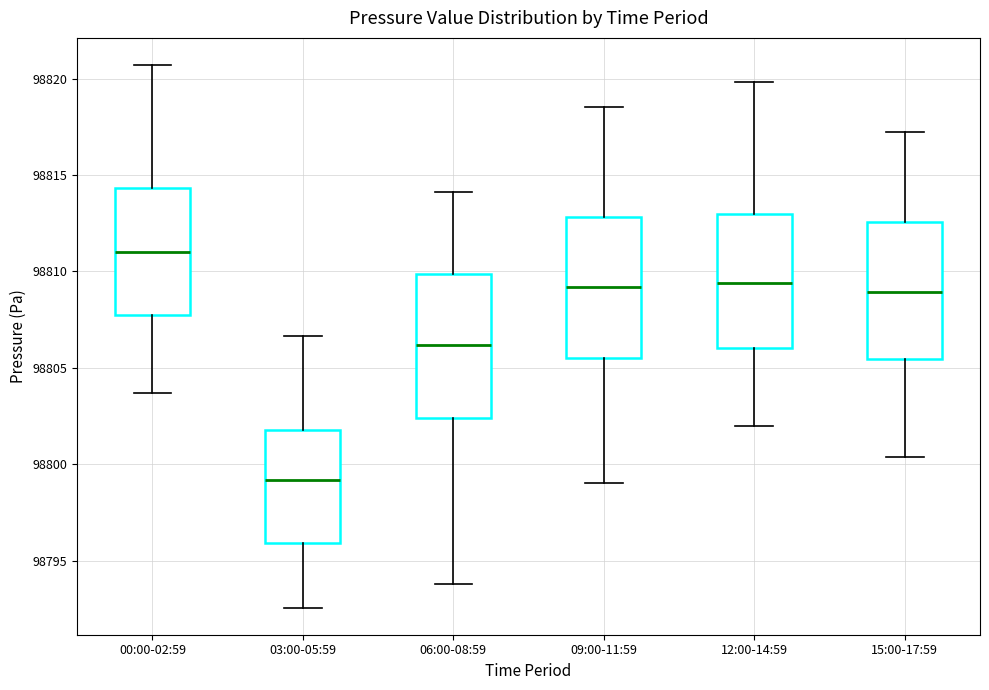

Where does the upper whisker of the box for 00:00-02:59 end on the y-axis? The values are not printed on the chart, so give them approximately, as read against the axis.

98820.5